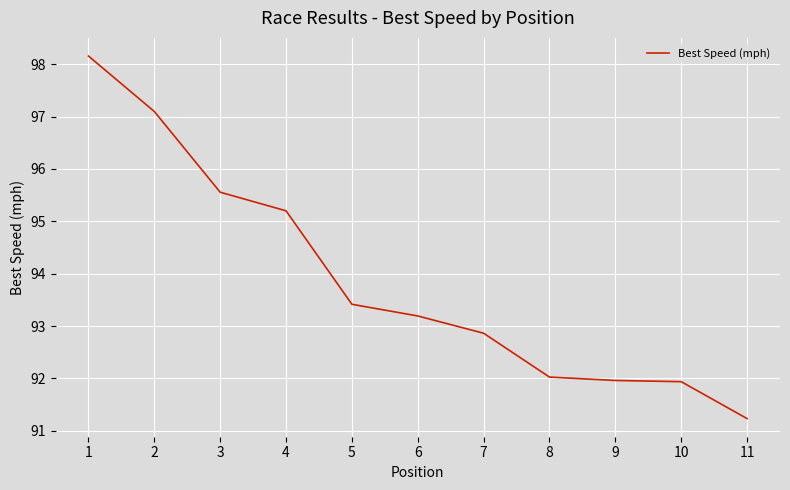

What is the maximum value shown in the chart?

98.2